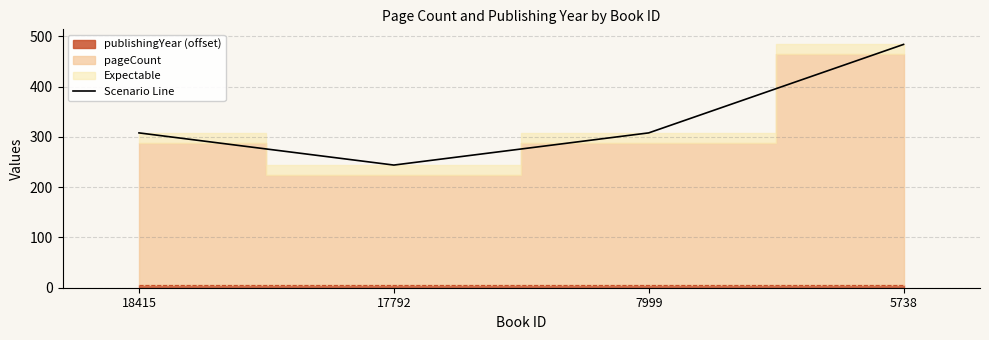

What value does the data have at 18415, to the nearest 10?

310